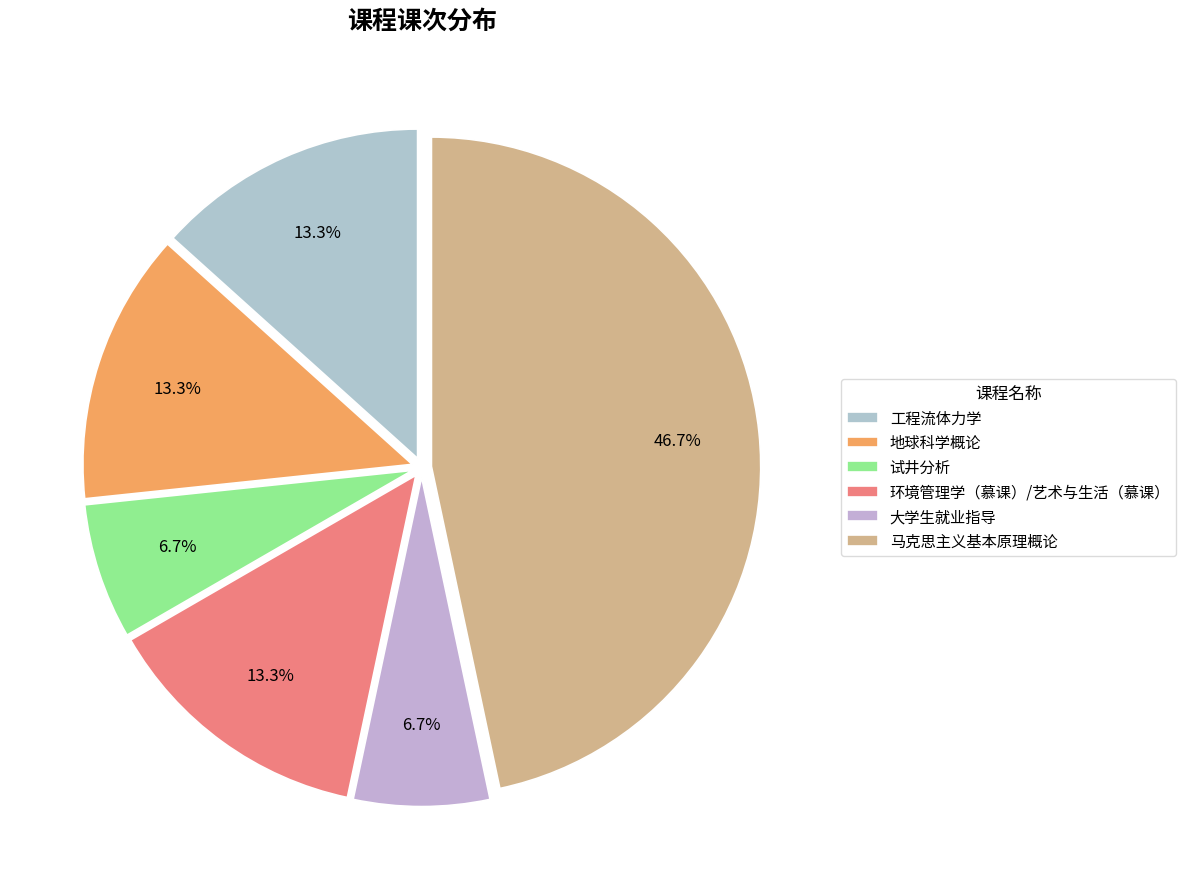

Does 马克思主义基本原理概论 account for over 50% of the chart?

No